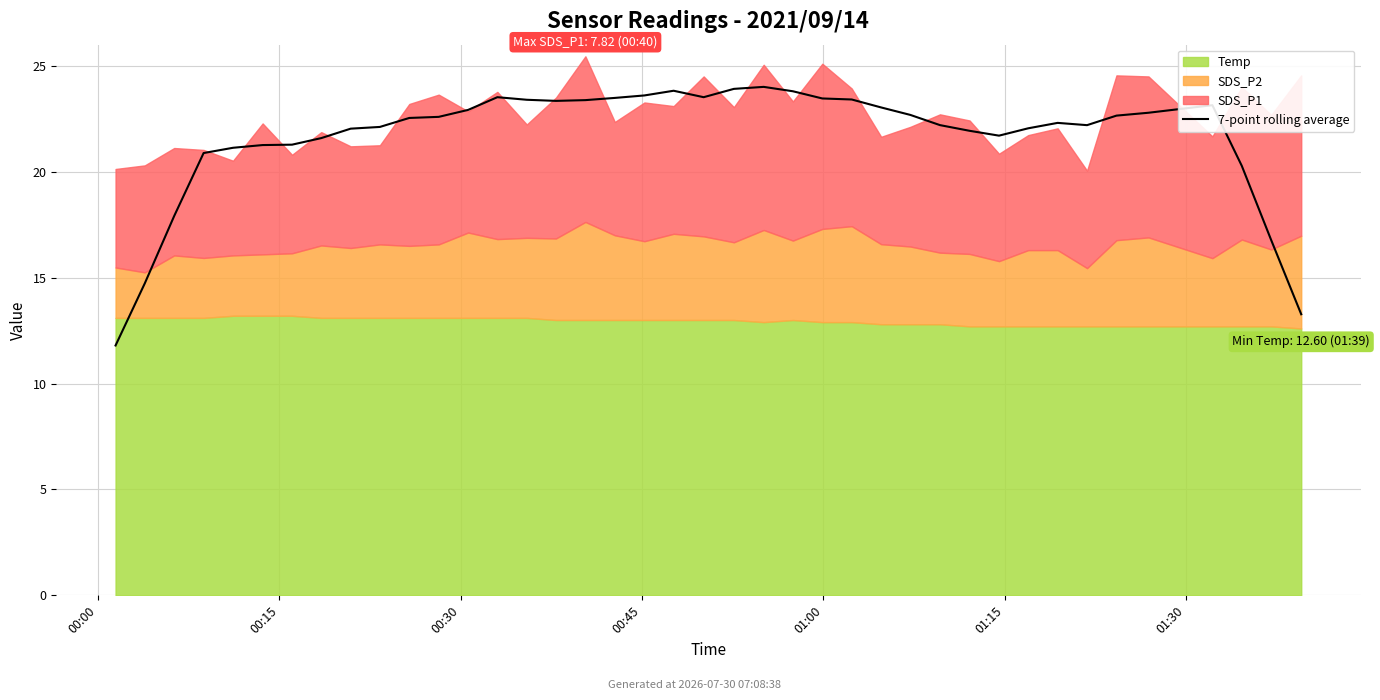

What is the approximate value at 33?

22.2